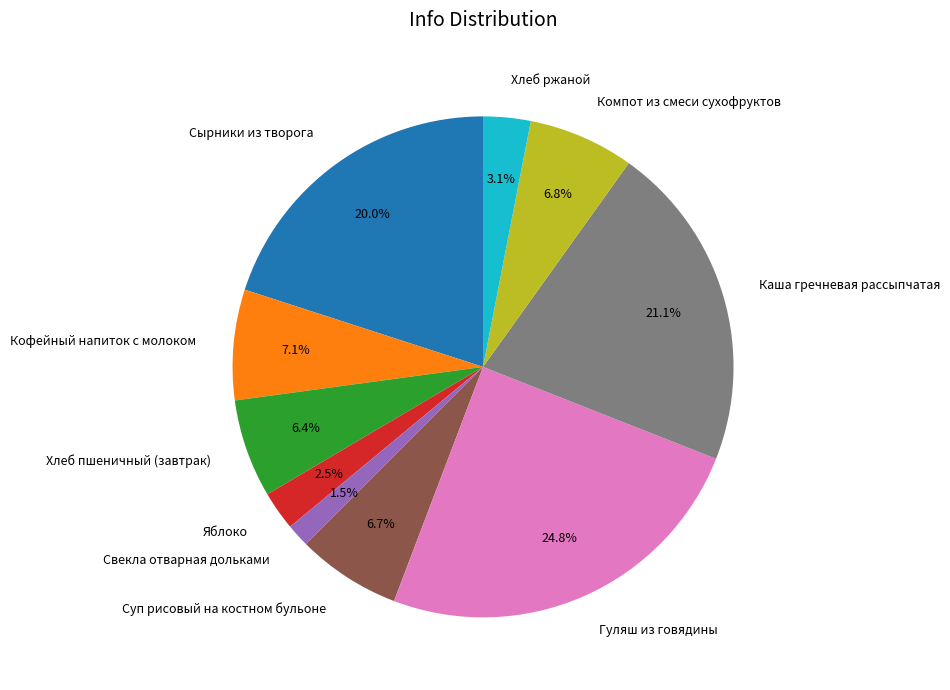

Does Сырники из творога represent more than half of the total?

No